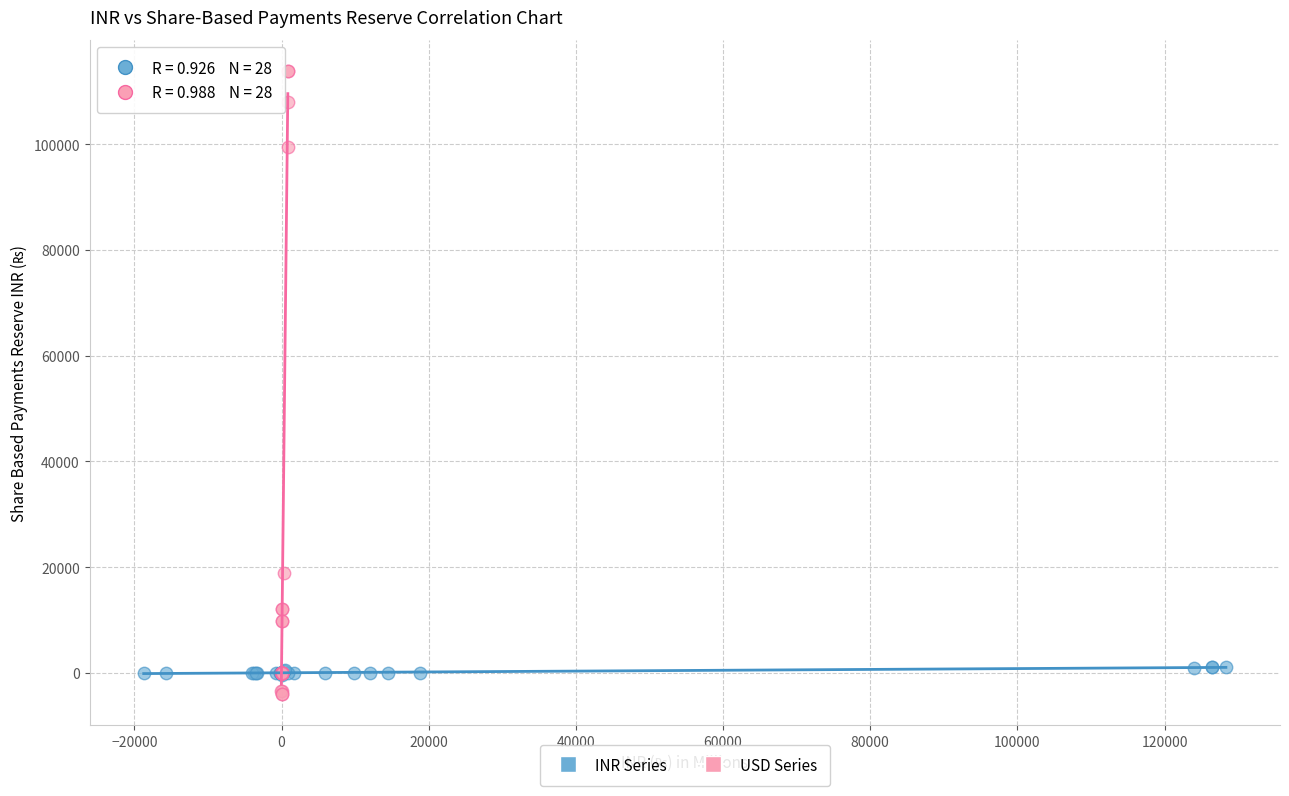

What are all the series names shown in the legend?

INR Series, USD Series